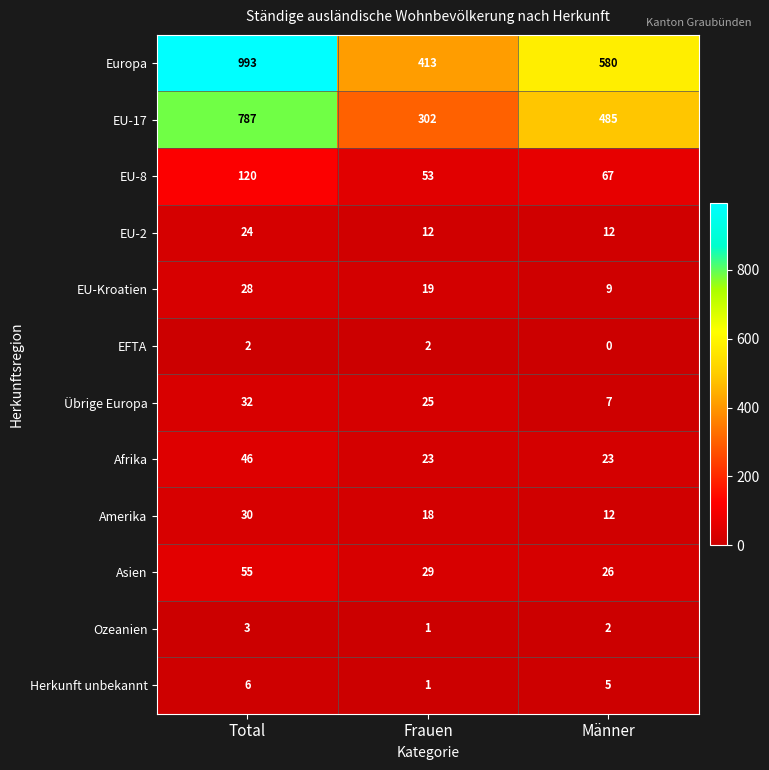

The EU-Kroatien series shows 9 at Männer. True or false?

True